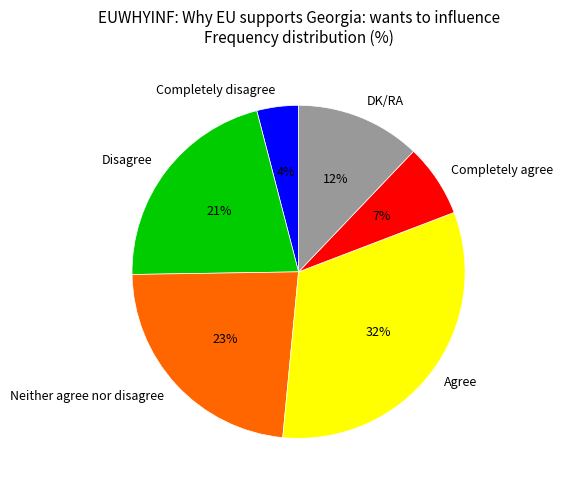

Count the number of slices in the pie.

6